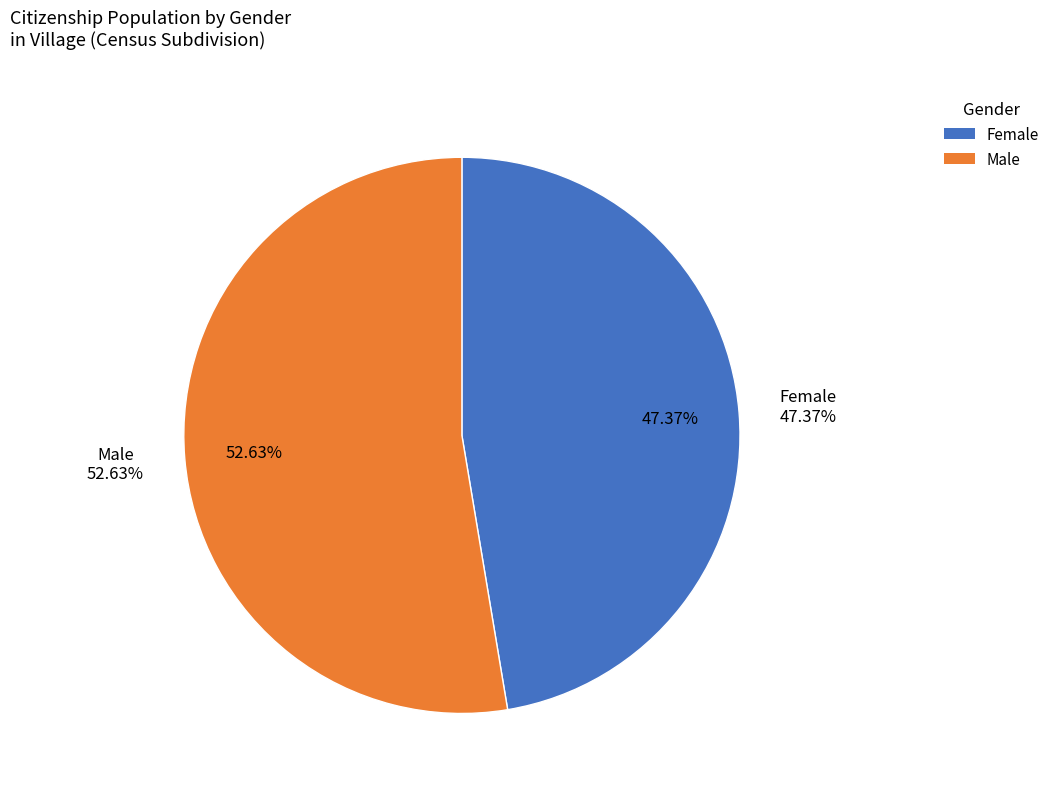

True or false: Male accounts for 53% of the total.

True